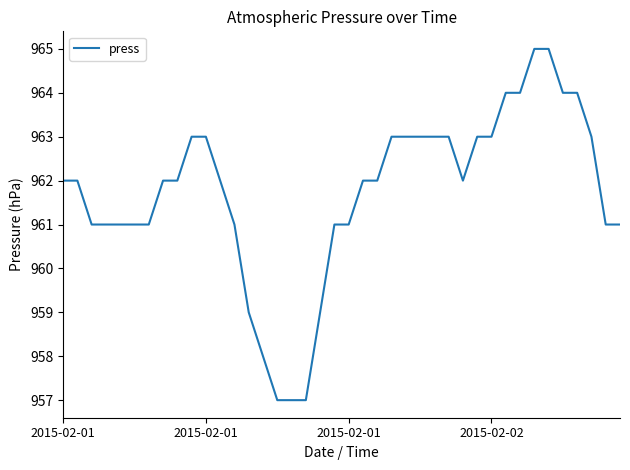

What is the smallest value displayed?

957